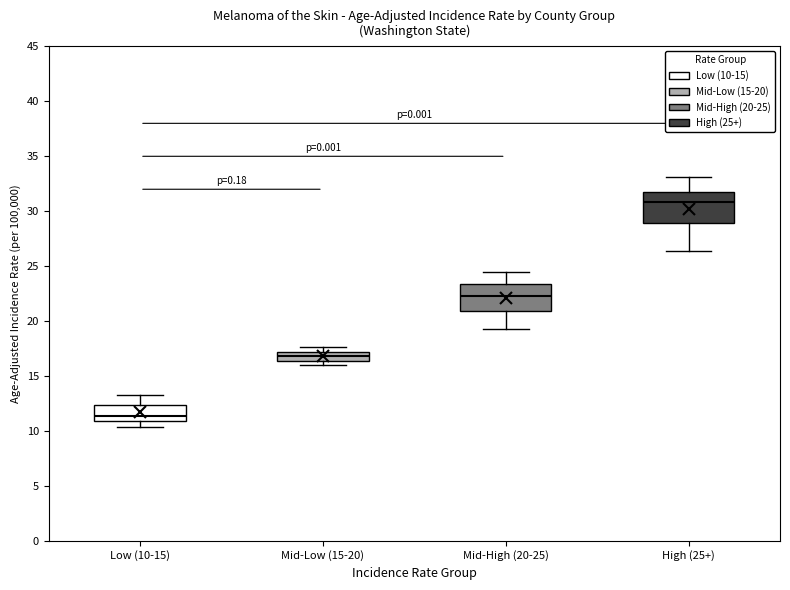

Reading left to right, transcribe this box plot: for each box, give where its median line is, the range the box spans, and where its two whiskers end, as read against the y-axis. The values are not printed on the chart, so give them approximately, as read against the axis.

Low (10-15): median 11.5, box 11.0 to 12.5, whiskers 10.5 to 13.5
Mid-Low (15-20): median 17.0 (inside the box), box 16.5 to 17.0, whiskers 16.0 to 17.5
Mid-High (20-25): median 22.5, box 21.0 to 23.5, whiskers 19.5 to 24.5
High (25+): median 31.0, box 29.0 to 32.0, whiskers 26.5 to 33.0